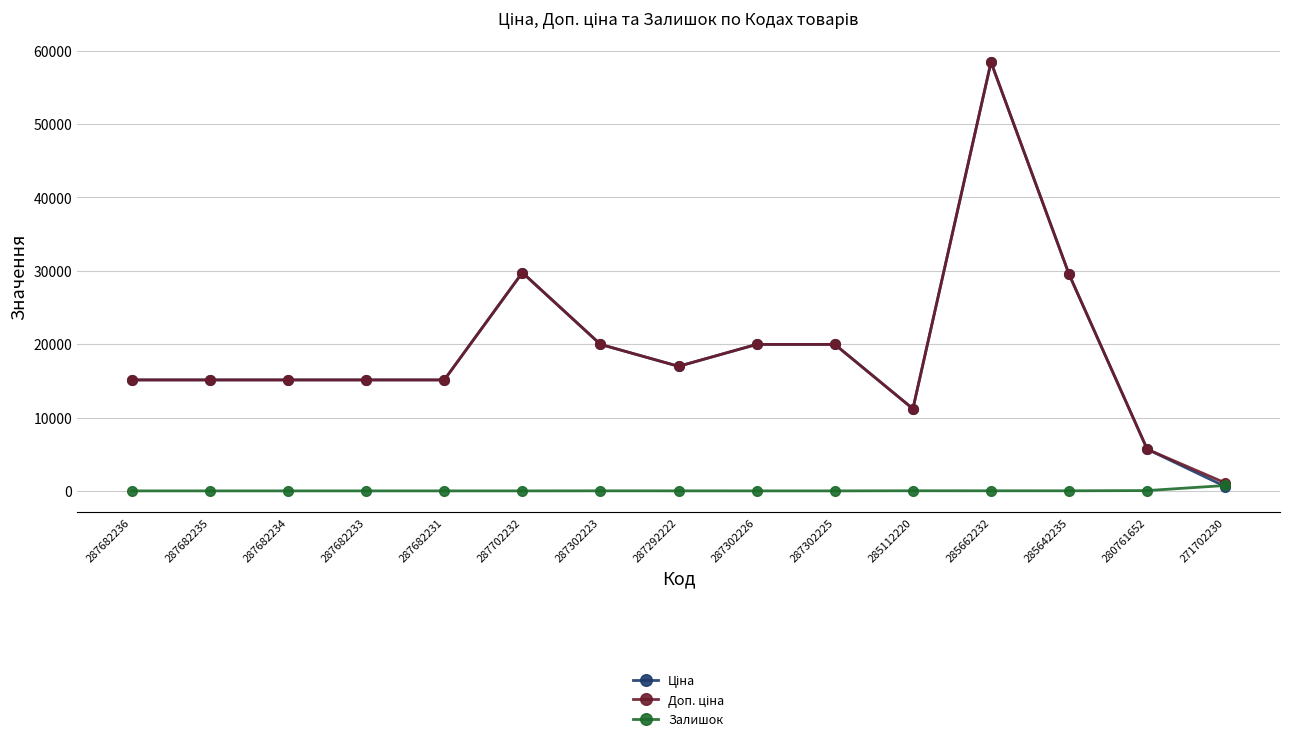

What is the difference between the highest and lowest values at 287682231?

15120.0